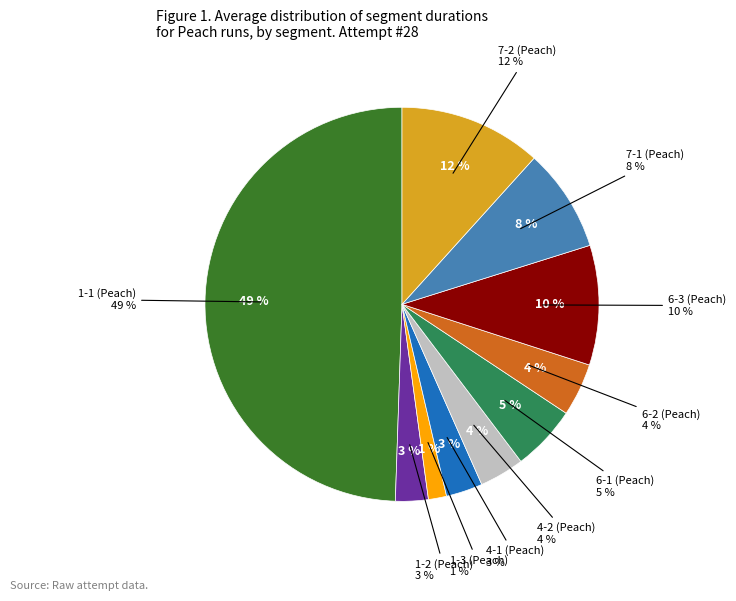

How many slices are in this pie chart?

10